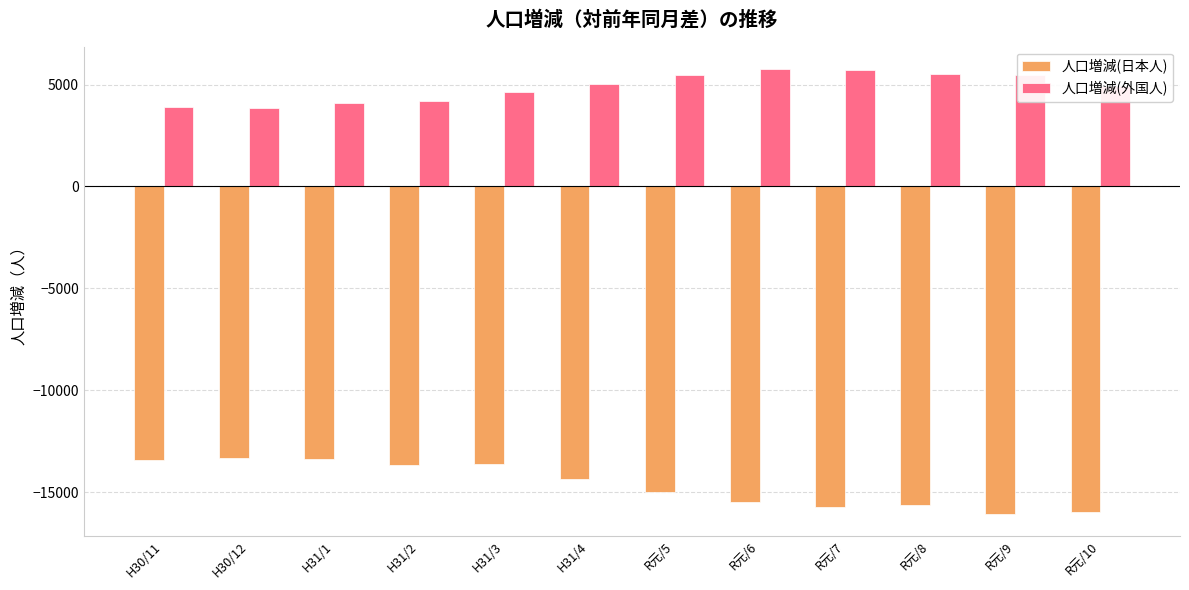

How many values in the 人口増減(日本人) series exceed -14367?

5